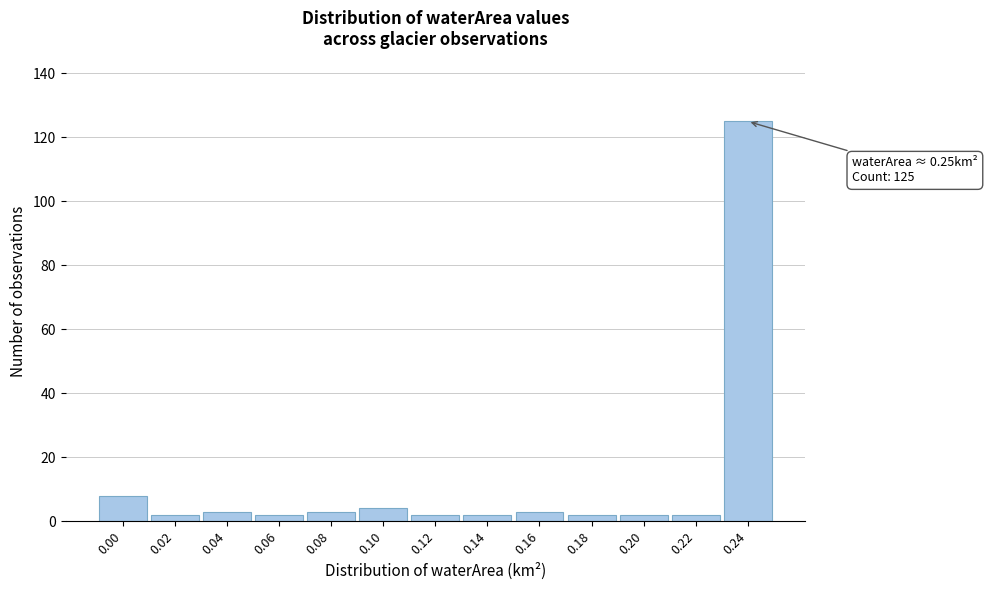

Reading left to right, what are all the values shown in this chart?

8	2	3	2	3	4	2	2	3	2	2	2	125